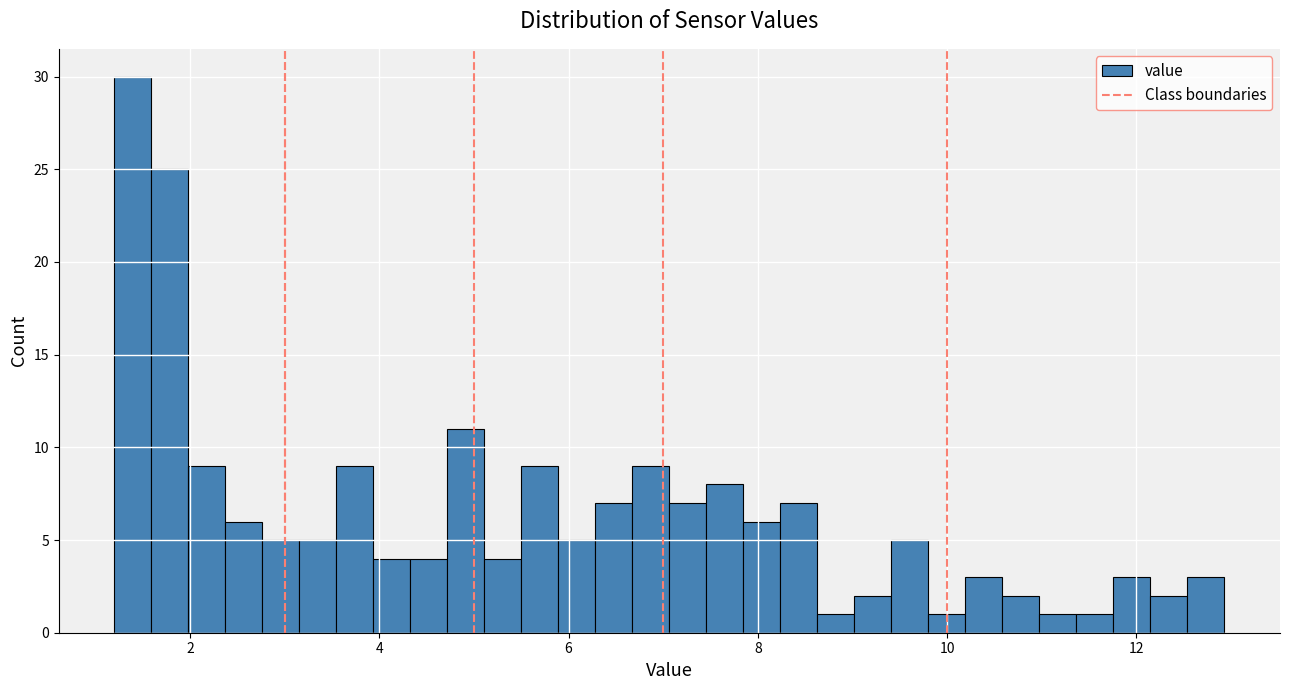

Around what value on the x-axis is the tallest bar? Give the approximate position of its centre, as read against the axis.

1.4